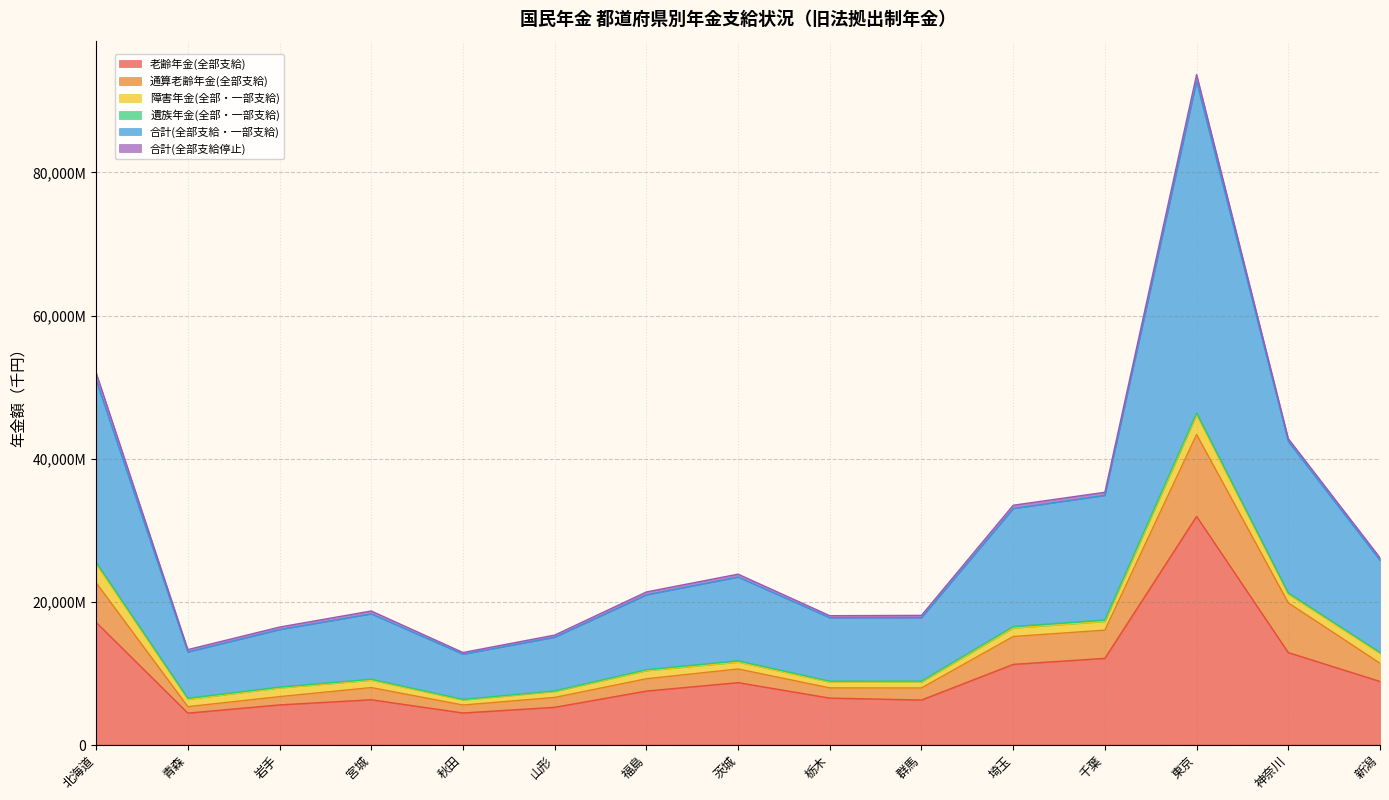

Where is the first local minimum for 老齢年金(全部支給)?

青森